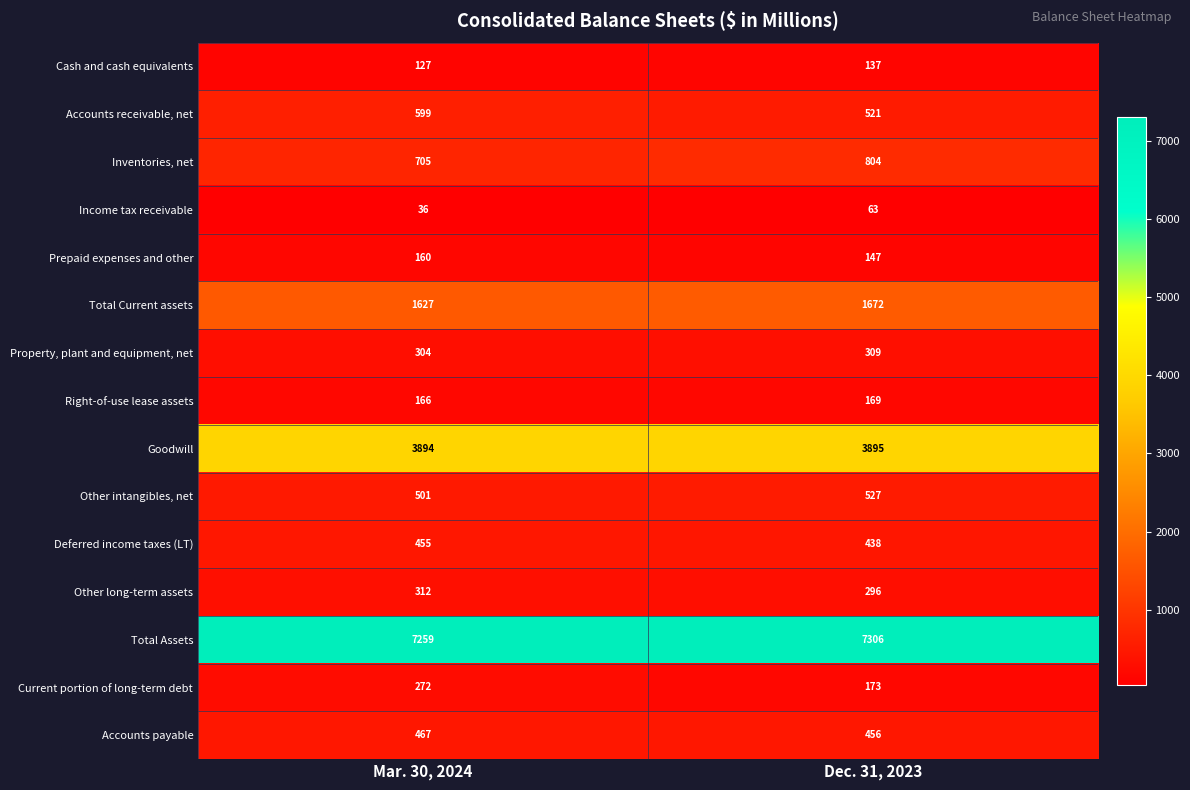

What is the approximate value of Property, plant and equipment, net at Mar. 30, 2024?

304